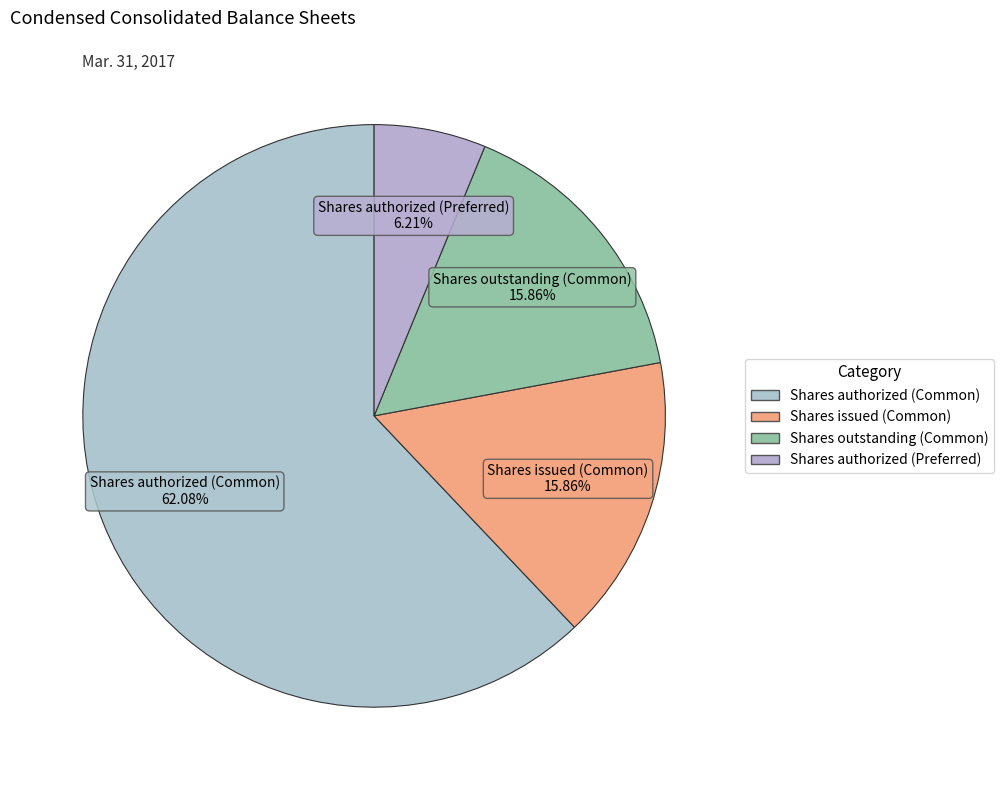

To the nearest percent, what is the difference between the Shares authorized (Common) and Shares authorized (Preferred) slice percentages?

56%